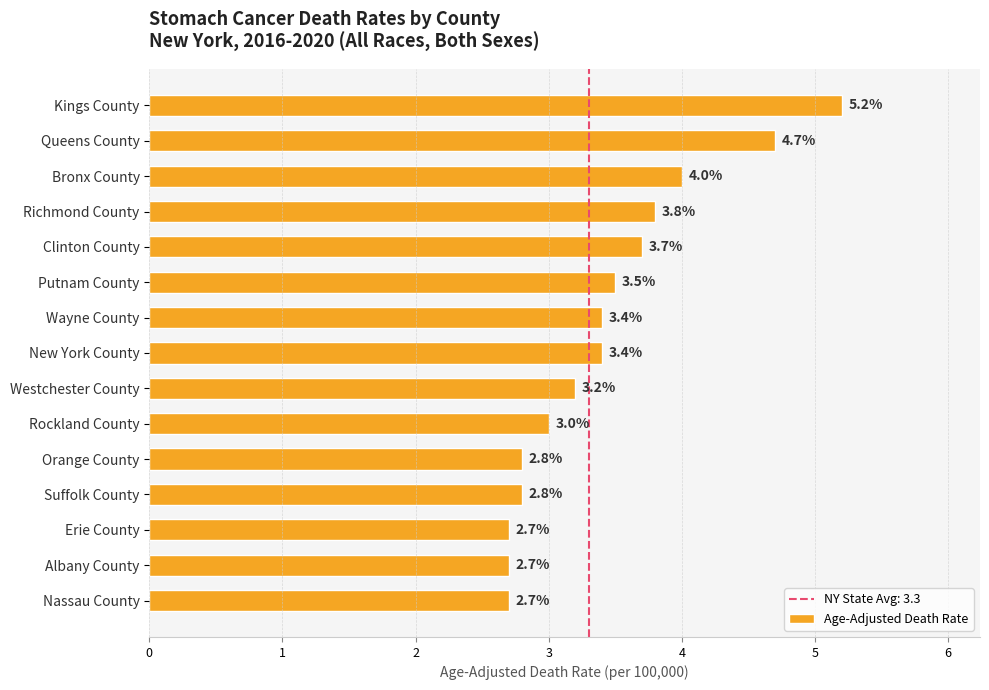

Where is the data nearest to the value 3?

Rockland County